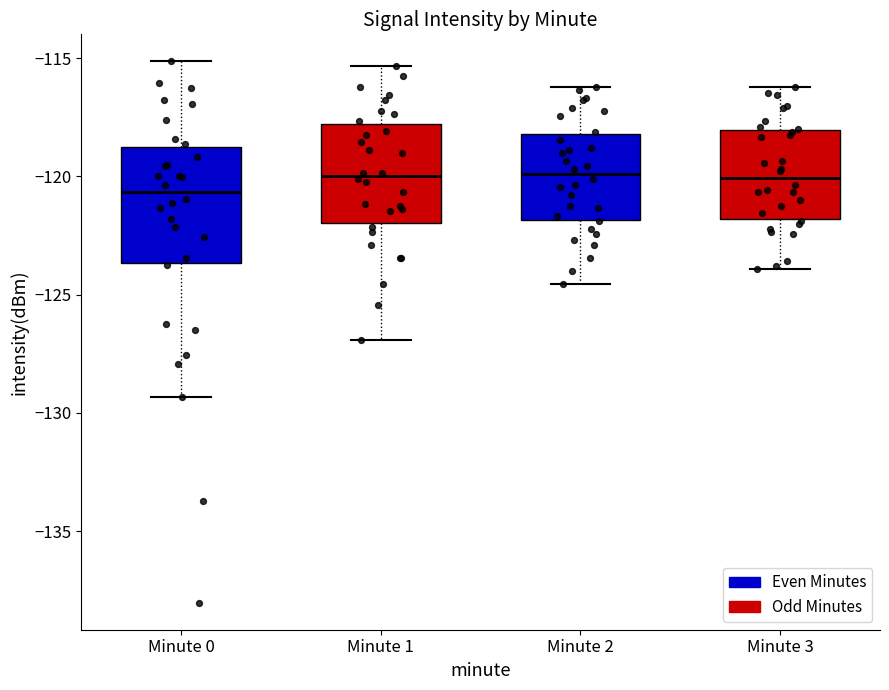

Reading left to right, read every box against the y-axis: the position of its median line, the range the box covers, and the ends of its whiskers. The values are not printed on the chart, so give them approximately, as read against the axis.

Minute 0: median -120.5, box -123.5 to -119.0, whiskers -129.5 to -115.0
Minute 1: median -120.0, box -122.0 to -118.0, whiskers -127.0 to -115.5
Minute 2: median -120.0, box -122.0 to -118.0, whiskers -124.5 to -116.0
Minute 3: median -120.0, box -122.0 to -118.0, whiskers -124.0 to -116.0